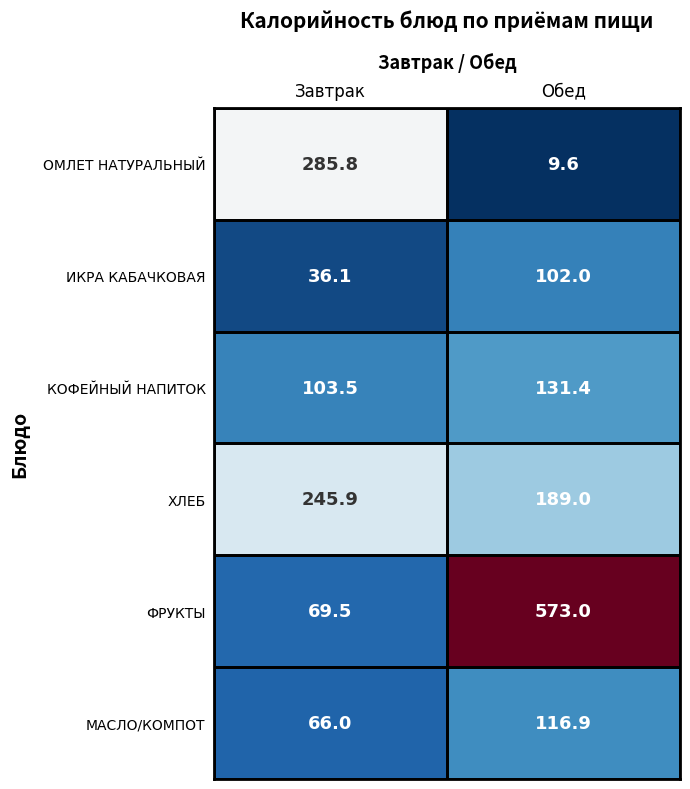

What is the maximum value shown in the chart?

573.0